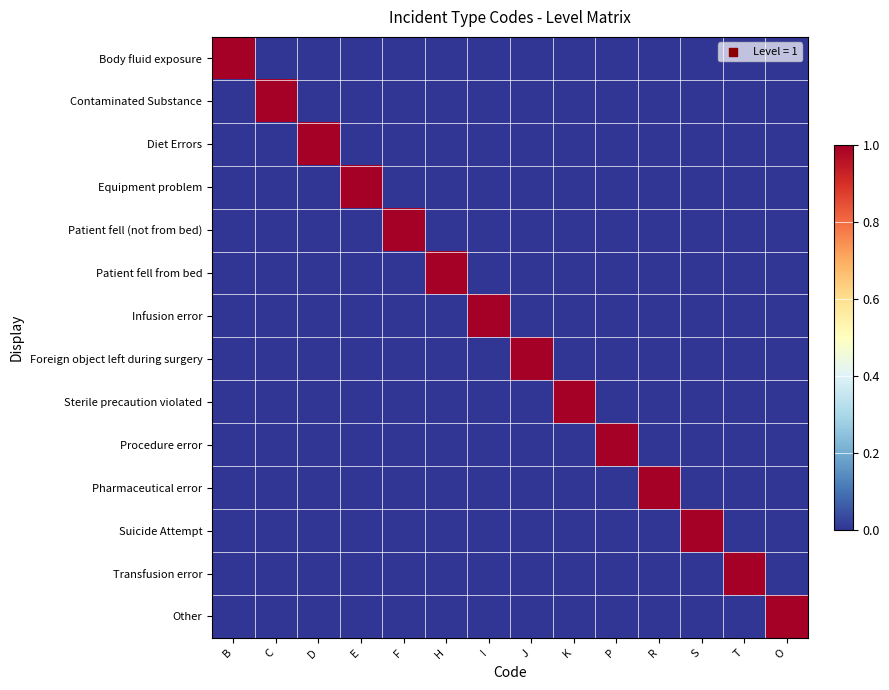

Reading right to left, transcribe all the data shown in this chart.

Body fluid exposure: O=0	T=0	S=0	R=0	P=0	K=0	J=0	I=0	H=0	F=0	E=0	D=0	C=0	B=1
Contaminated Substance: O=0	T=0	S=0	R=0	P=0	K=0	J=0	I=0	H=0	F=0	E=0	D=0	C=1	B=0
Diet Errors: O=0	T=0	S=0	R=0	P=0	K=0	J=0	I=0	H=0	F=0	E=0	D=1	C=0	B=0
Equipment problem: O=0	T=0	S=0	R=0	P=0	K=0	J=0	I=0	H=0	F=0	E=1	D=0	C=0	B=0
Patient fell (not from bed): O=0	T=0	S=0	R=0	P=0	K=0	J=0	I=0	H=0	F=1	E=0	D=0	C=0	B=0
Patient fell from bed: O=0	T=0	S=0	R=0	P=0	K=0	J=0	I=0	H=1	F=0	E=0	D=0	C=0	B=0
Infusion error: O=0	T=0	S=0	R=0	P=0	K=0	J=0	I=1	H=0	F=0	E=0	D=0	C=0	B=0
Foreign object left during surgery: O=0	T=0	S=0	R=0	P=0	K=0	J=1	I=0	H=0	F=0	E=0	D=0	C=0	B=0
Sterile precaution violated: O=0	T=0	S=0	R=0	P=0	K=1	J=0	I=0	H=0	F=0	E=0	D=0	C=0	B=0
Procedure error: O=0	T=0	S=0	R=0	P=1	K=0	J=0	I=0	H=0	F=0	E=0	D=0	C=0	B=0
Pharmaceutical error: O=0	T=0	S=0	R=1	P=0	K=0	J=0	I=0	H=0	F=0	E=0	D=0	C=0	B=0
Suicide Attempt: O=0	T=0	S=1	R=0	P=0	K=0	J=0	I=0	H=0	F=0	E=0	D=0	C=0	B=0
Transfusion error: O=0	T=1	S=0	R=0	P=0	K=0	J=0	I=0	H=0	F=0	E=0	D=0	C=0	B=0
Other: O=1	T=0	S=0	R=0	P=0	K=0	J=0	I=0	H=0	F=0	E=0	D=0	C=0	B=0